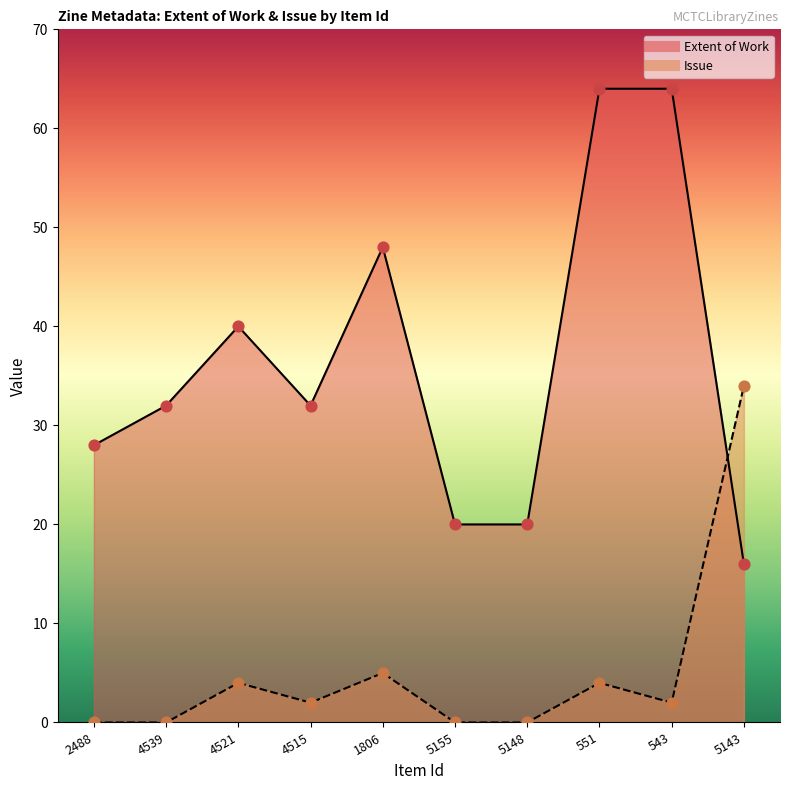

What is the total value across all series at 2488?

28